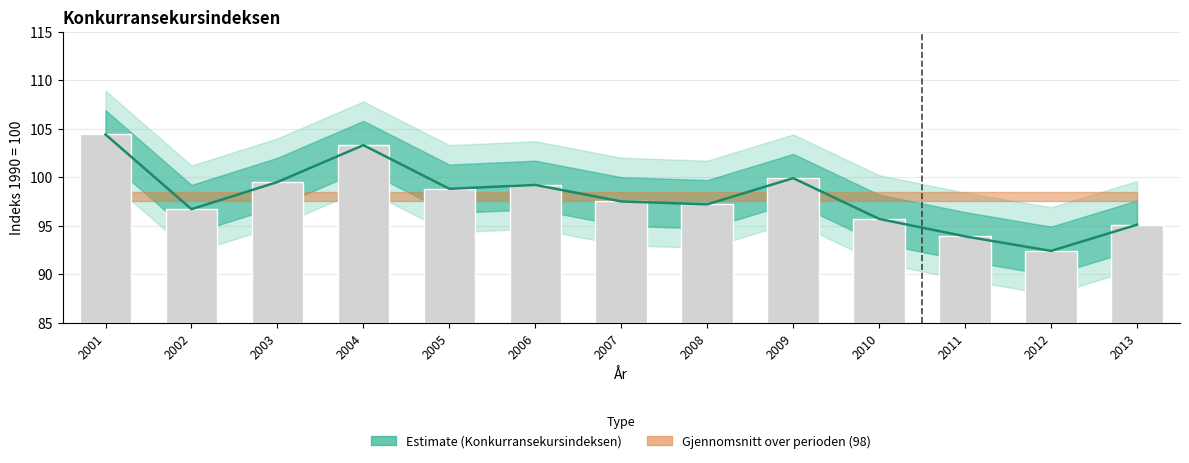

What is the difference between the maximum and second lowest values?

10.5